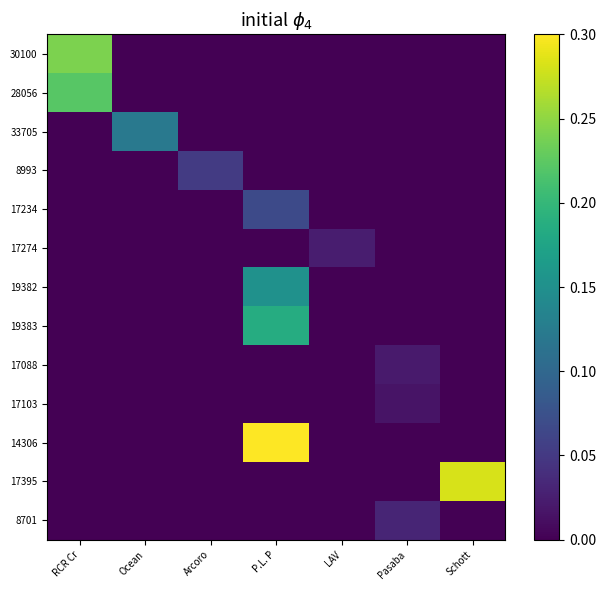

Which series has the largest total across all categories?

14306